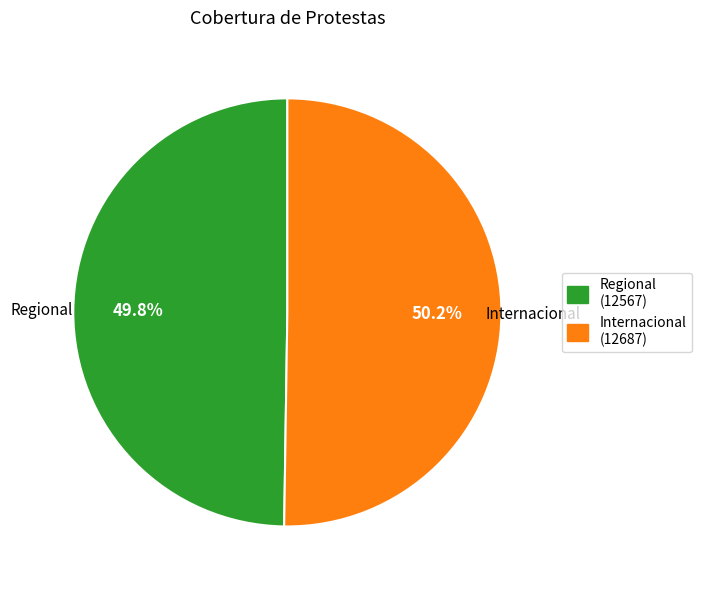

What is the total percentage of Regional and Internacional?

100.0%